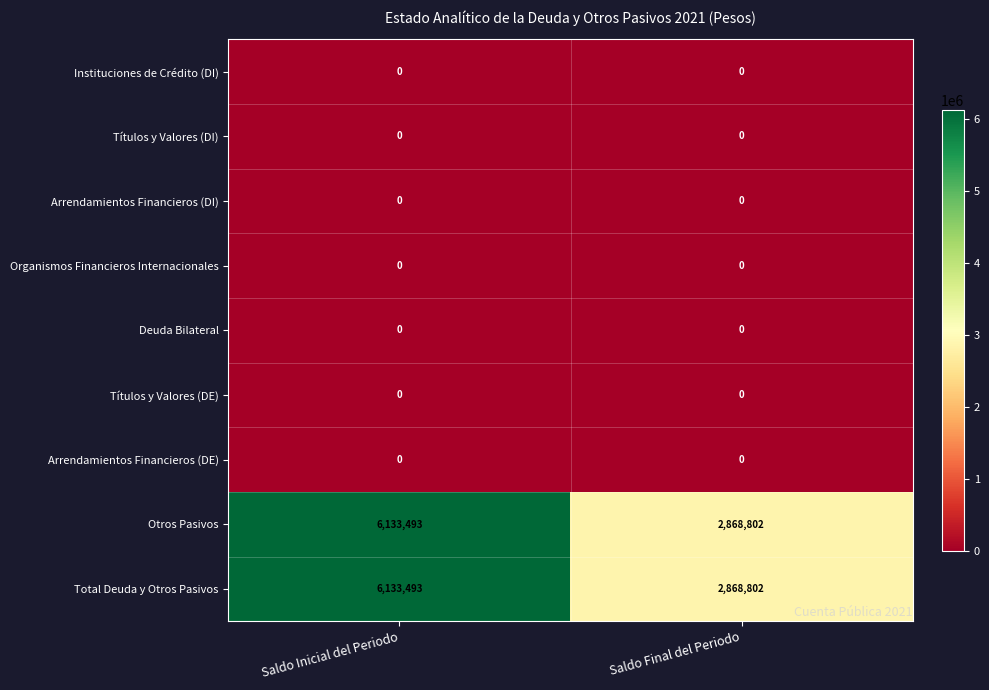

Which label corresponds to the largest value in the chart?

Saldo Inicial del Periodo